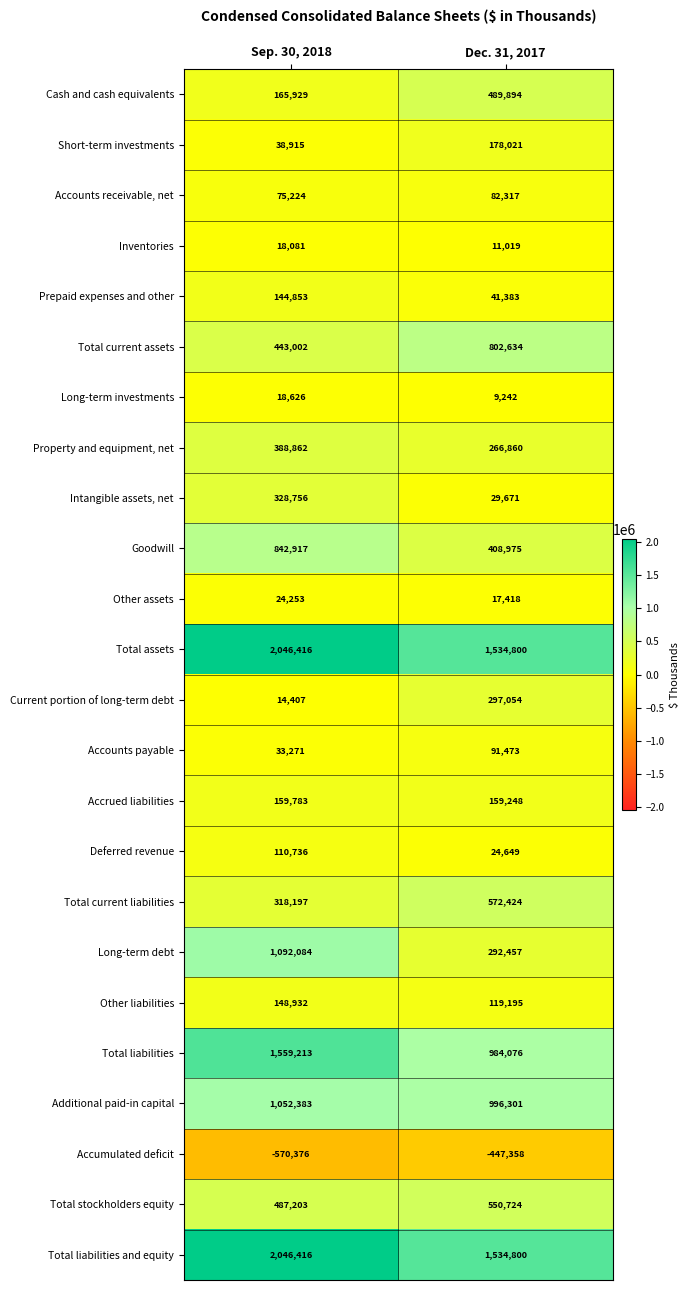

What is the difference between the maximum and minimum values in the Intangible assets, net series?

299085